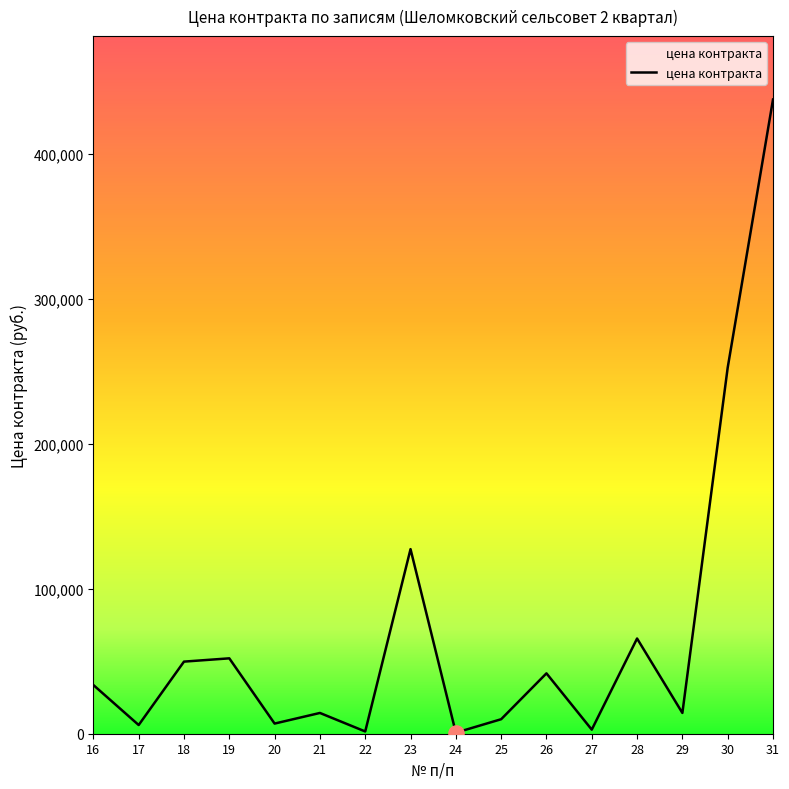

What is the change in value from 29 to 31?

+423147.0